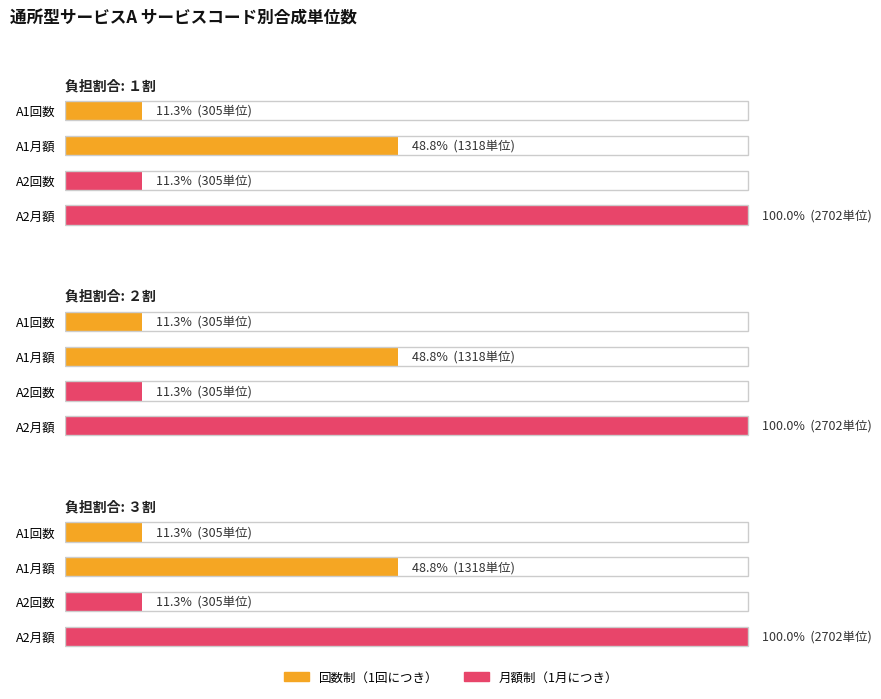

True or false: ３割 has a value of 1797 at A1月額.

False